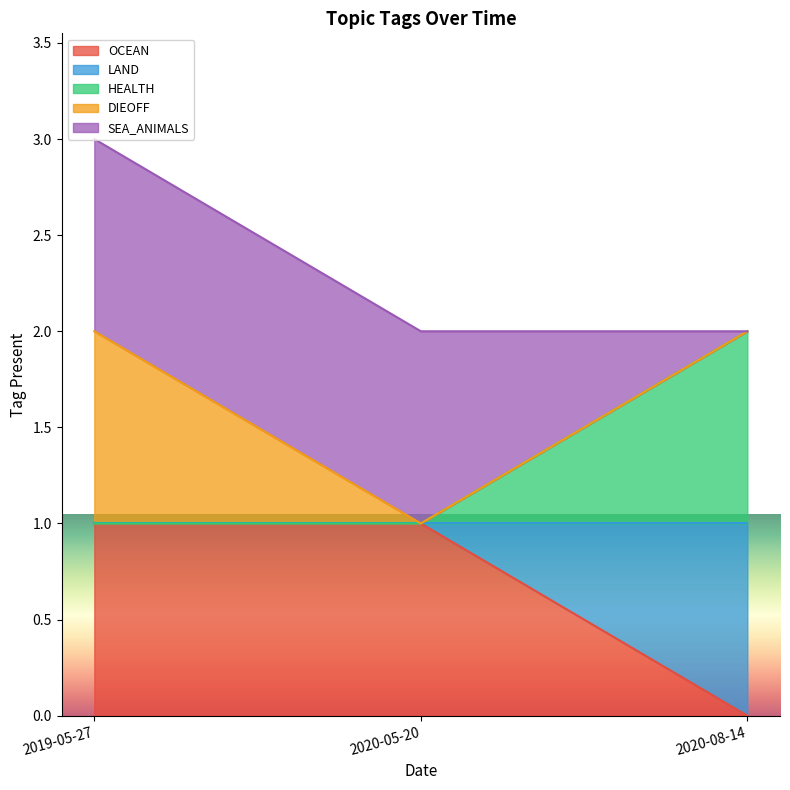

At which category is the sum across all series the highest?

2019-05-27